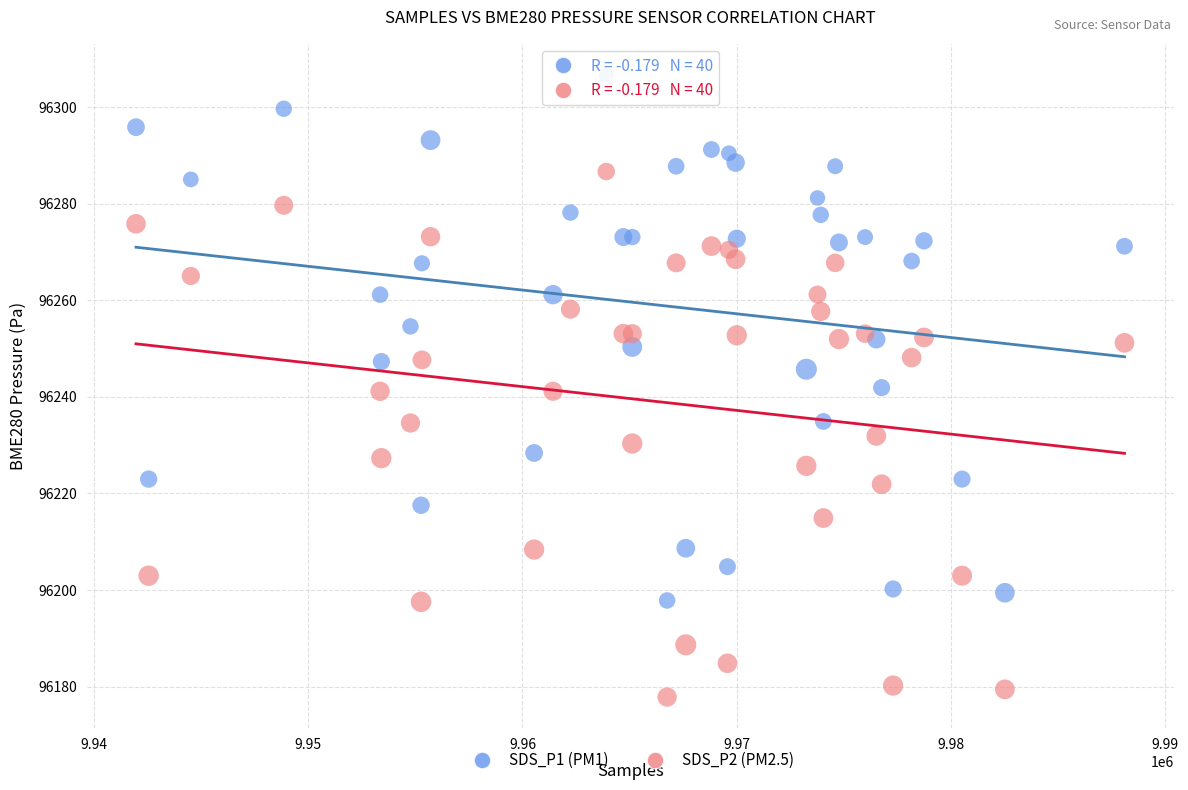

Which series contains the highest Y value?

SDS_P1 (PM1)